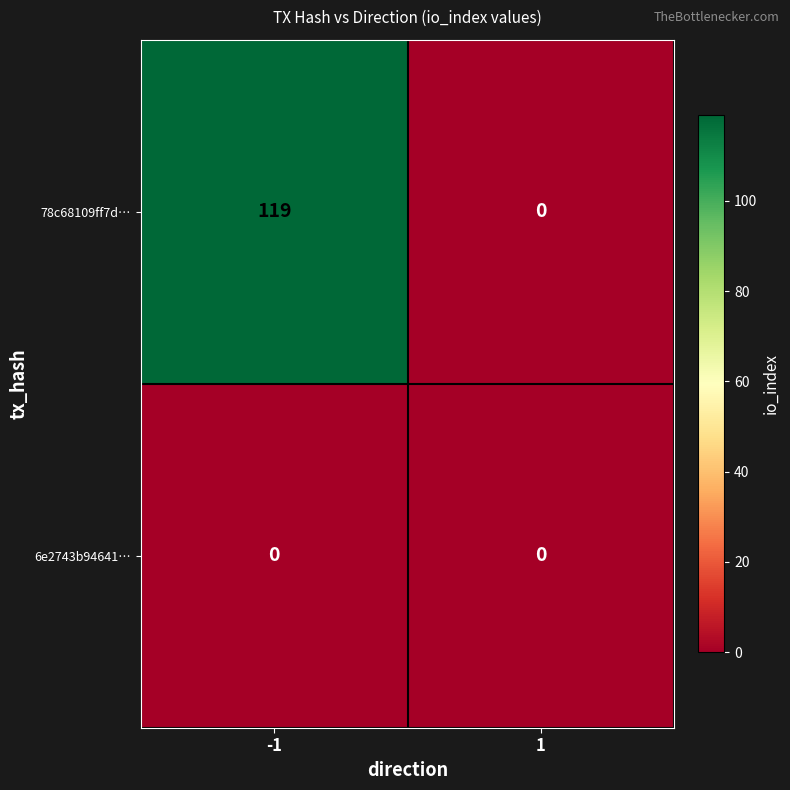

Reading left to right, what are all the values shown in this chart?

78c68109ff7d…: 119	0
6e2743b94641…: 0	0